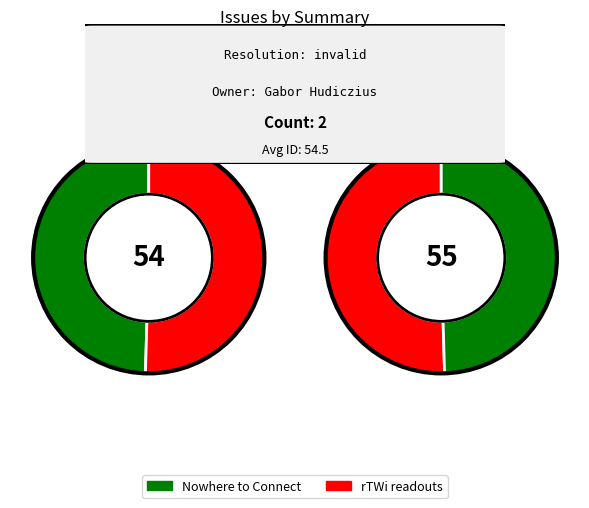

What is the majority slice?

rTWi readouts